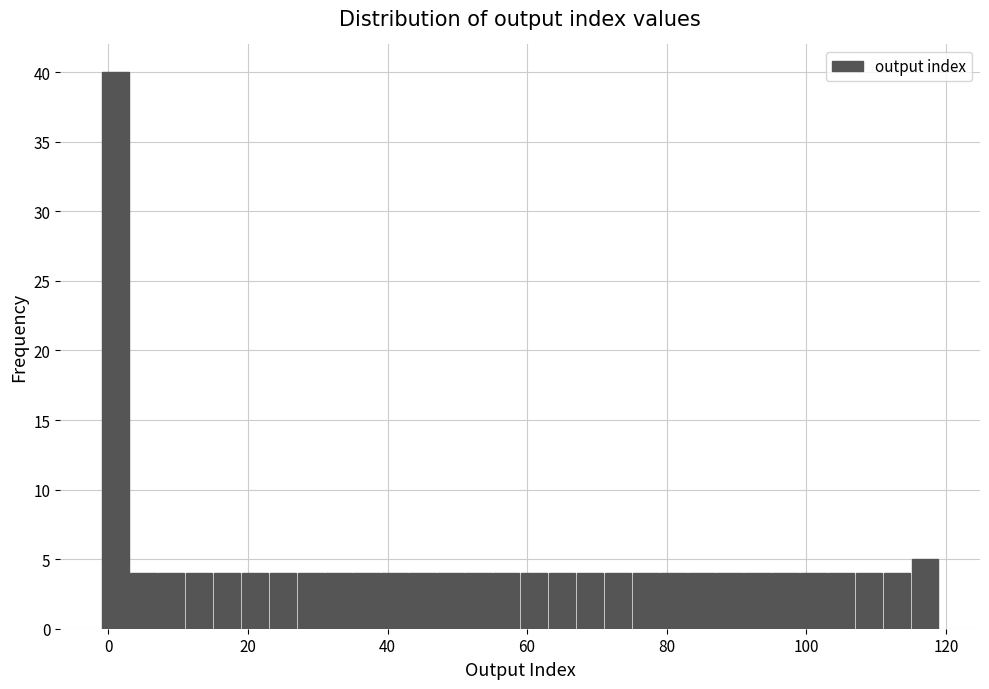

Around what value on the x-axis is the tallest bar? Give the approximate position of its centre, as read against the axis.

2